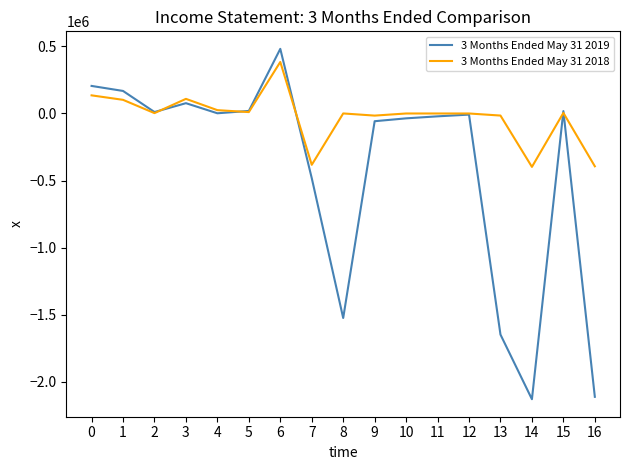

What is the greatest value displayed?

481990